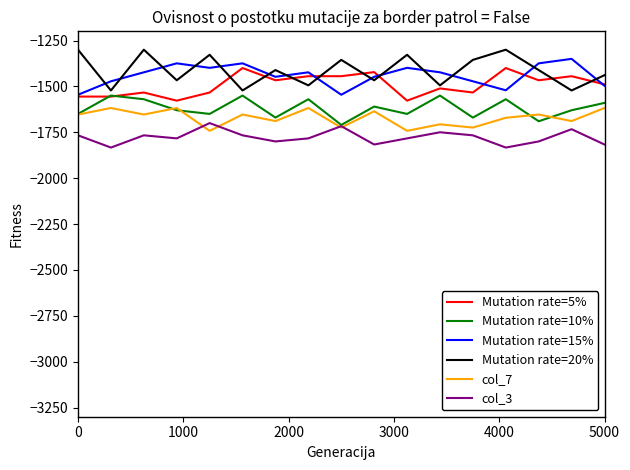

True or false: Mutation rate=5% and col_3 intersect in this chart.

False